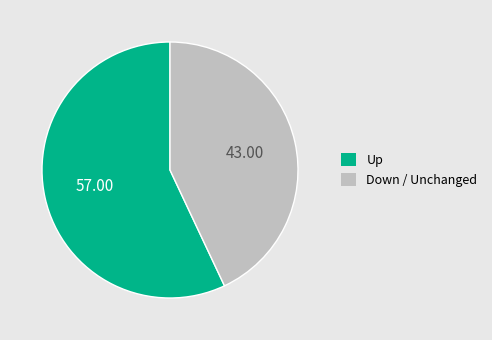

Between Down / Unchanged and Up, which is larger?

Up